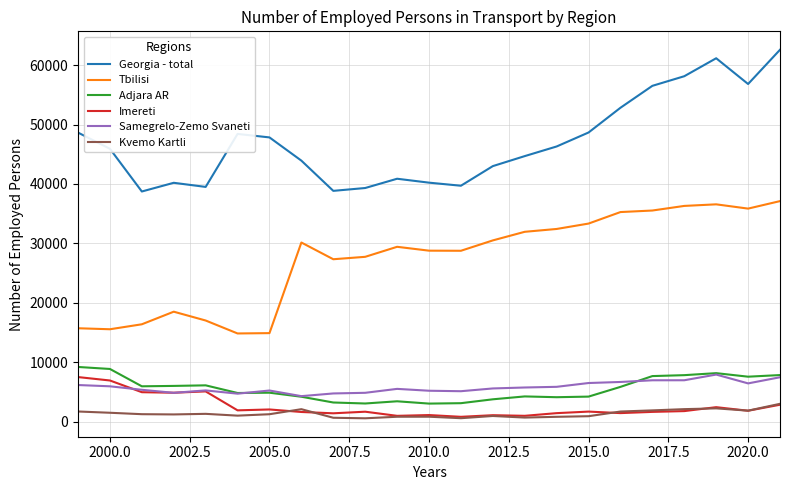

Which series has the largest total across all categories?

Georgia - total